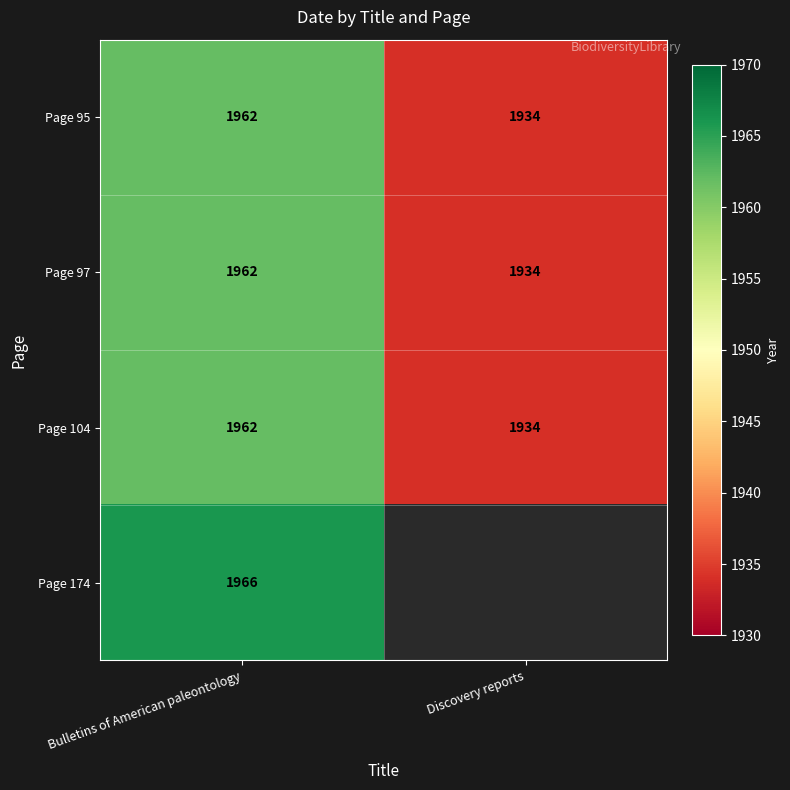

What value does the Page 104 series have at Bulletins of American paleontology, to the nearest 10?

1960